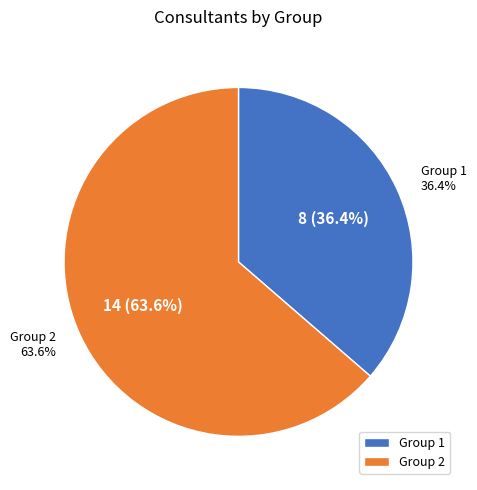

Approximately how many times larger is the value at Group 1 compared to Group 2?

0.6